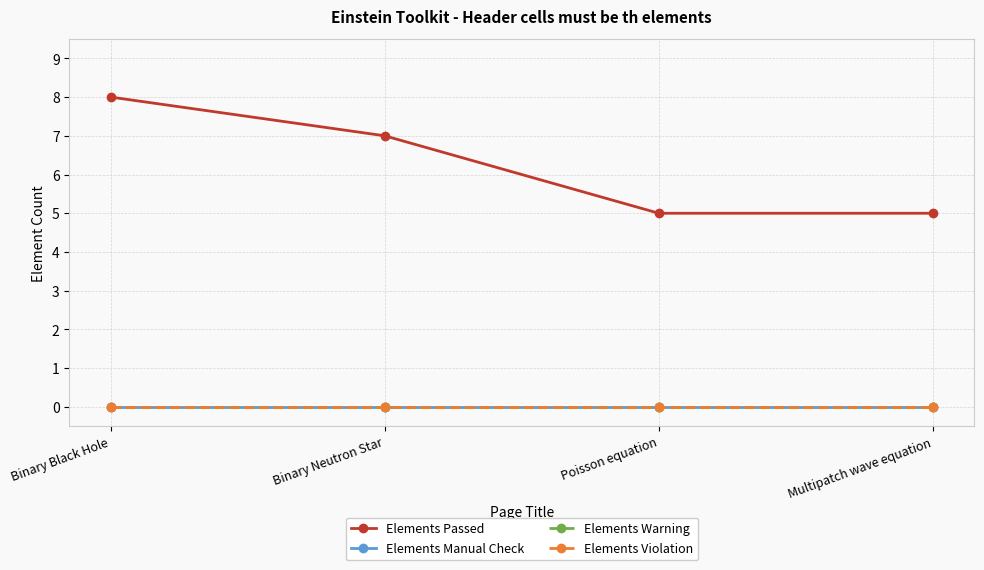

Which category has the lowest value in the Elements Violation series?

Binary Black Hole